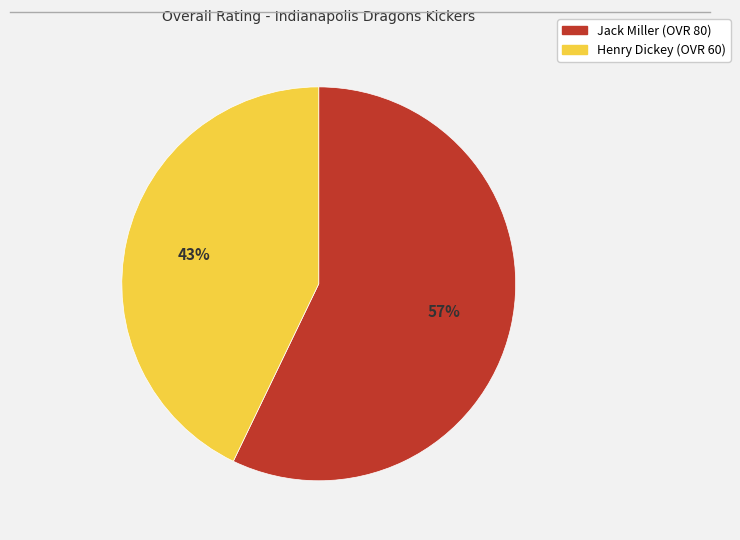

Between Jack Miller and Henry Dickey, which is larger?

Jack Miller